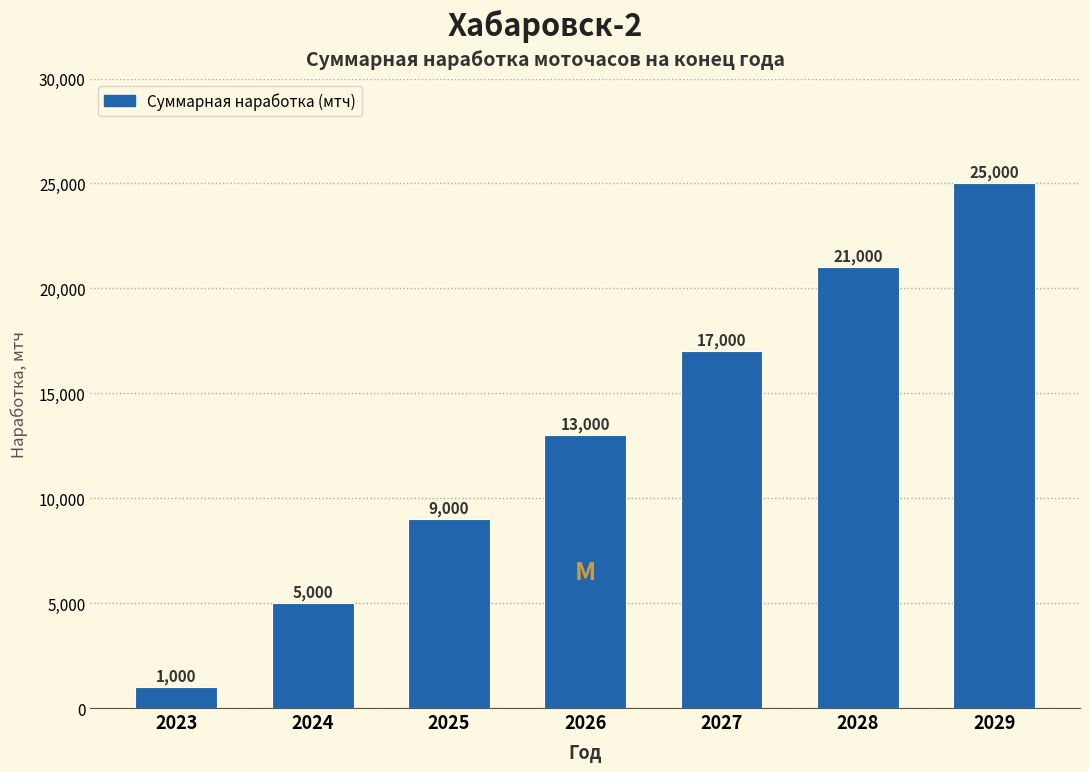

Reading left to right, transcribe all the data shown in this chart.

2023=1000	2024=5000	2025=9000	2026=13000	2027=17000	2028=21000	2029=25000